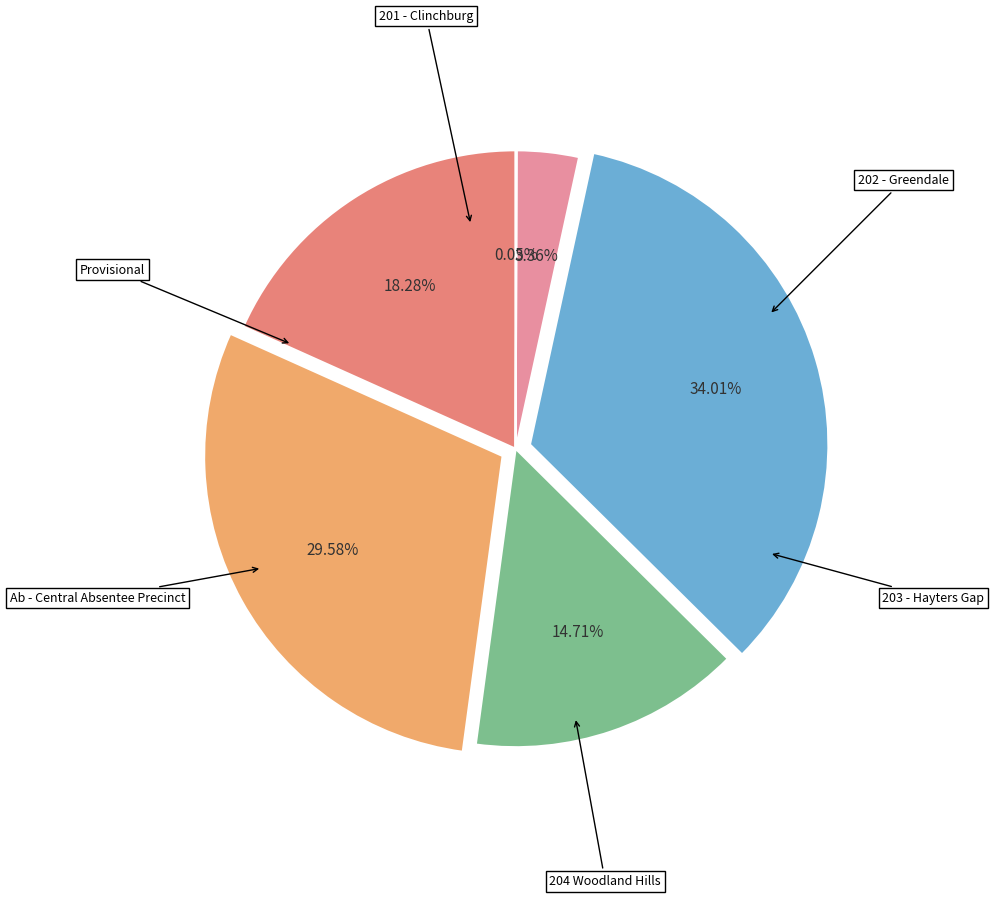

Which has a higher value, 202 - Greendale or Provisional?

202 - Greendale